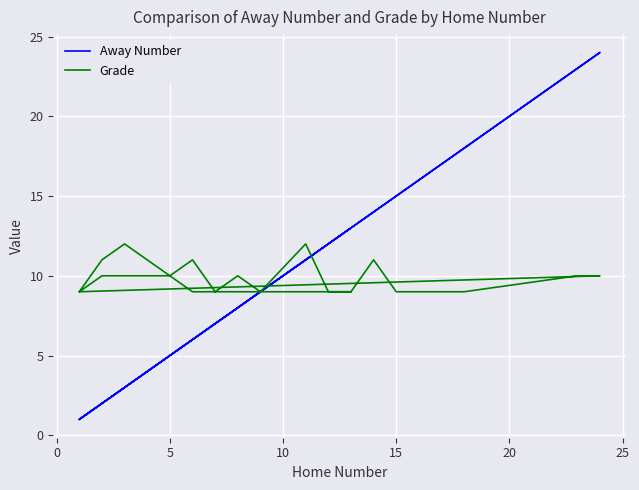

Does the chart display data point markers on the line(s)?

No